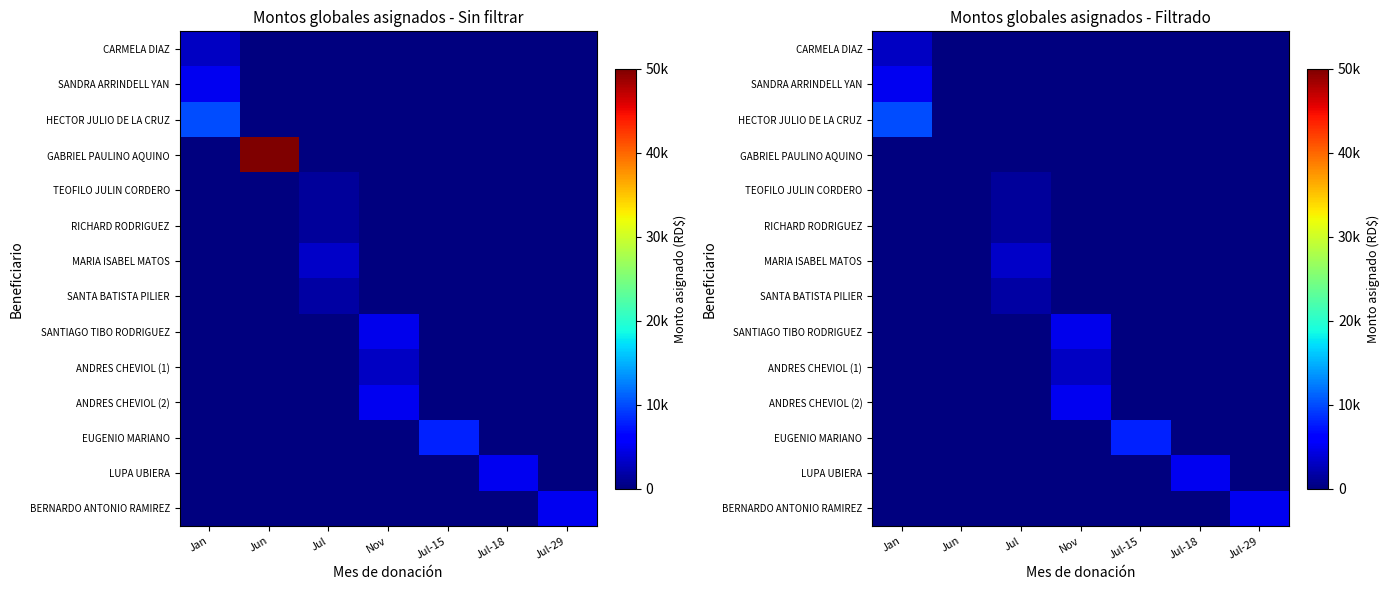

What is the spread (max minus min) of values at Jul?

3140.0